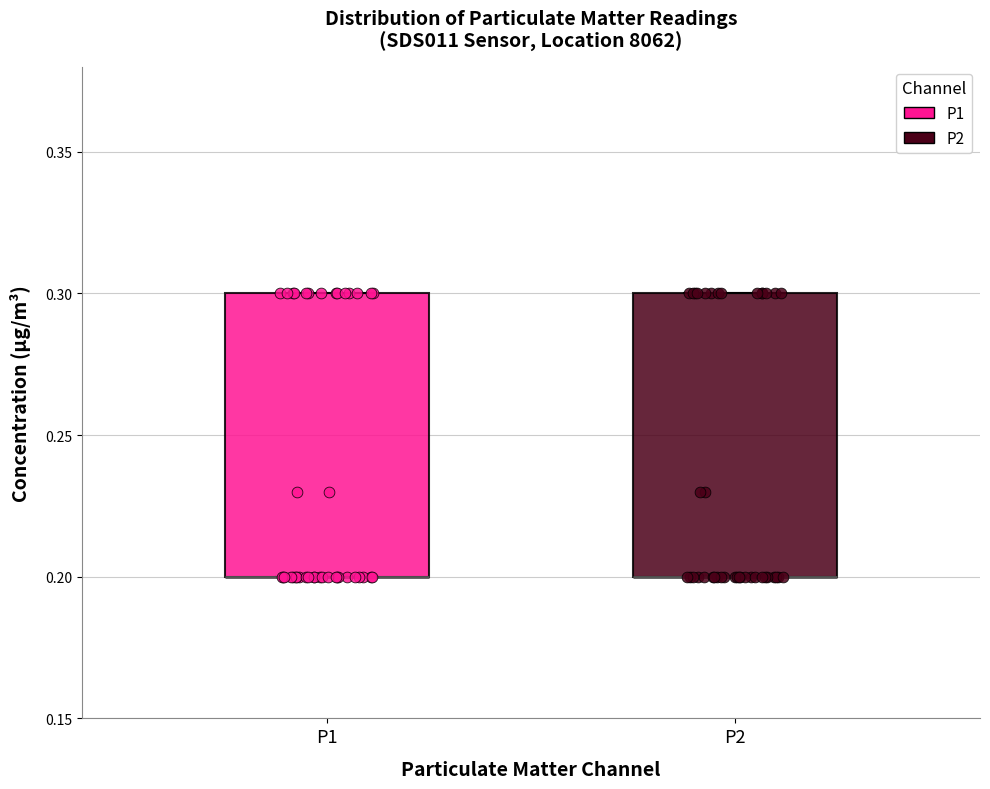

Reading left to right, read every box against the y-axis: the position of its median line, the range the box covers, and the ends of its whiskers. The values are not printed on the chart, so give them approximately, as read against the axis.

P1: median 0.2 (drawn on the box's lower edge), box 0.2 to 0.3, whiskers 0.2 to 0.3
P2: median 0.2 (drawn on the box's lower edge), box 0.2 to 0.3, whiskers 0.2 to 0.3